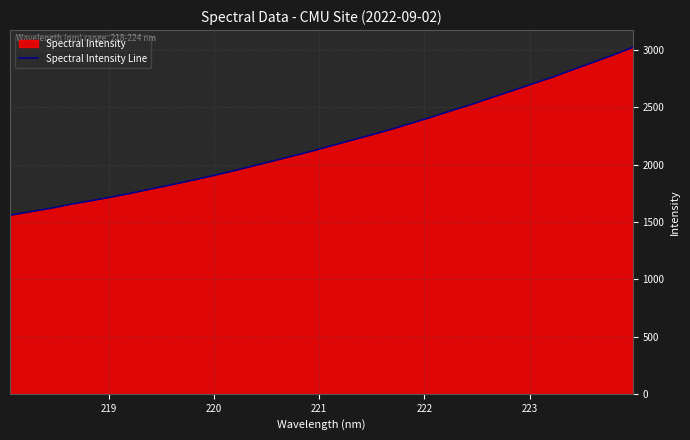

What is the smallest value displayed?

1558.6